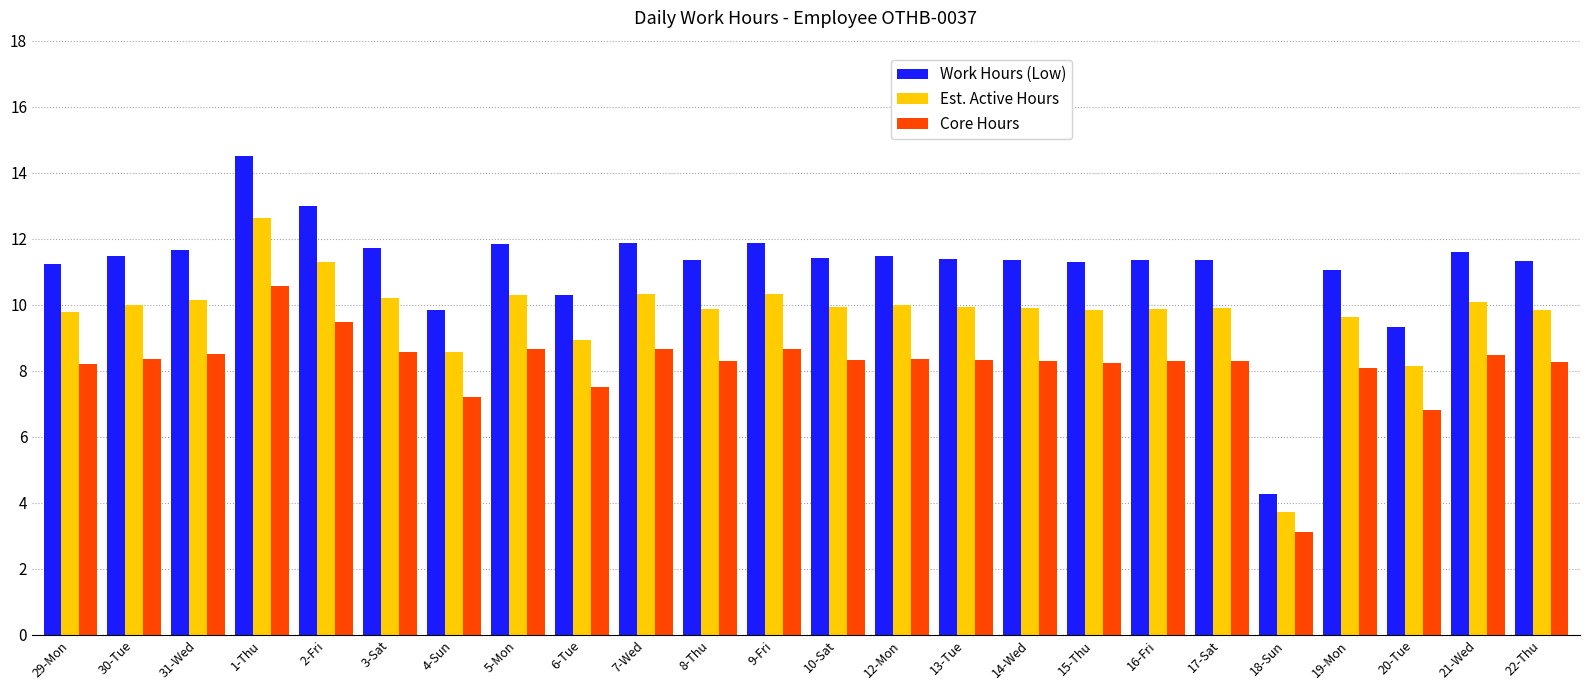

What is the label of the 8th bar from the right?

15-Thu